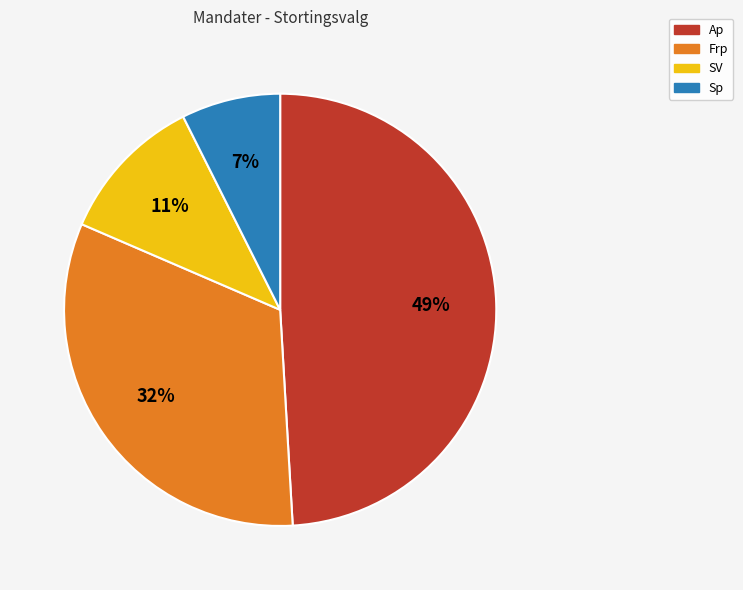

Is it true that Ap is 63% of the pie?

False